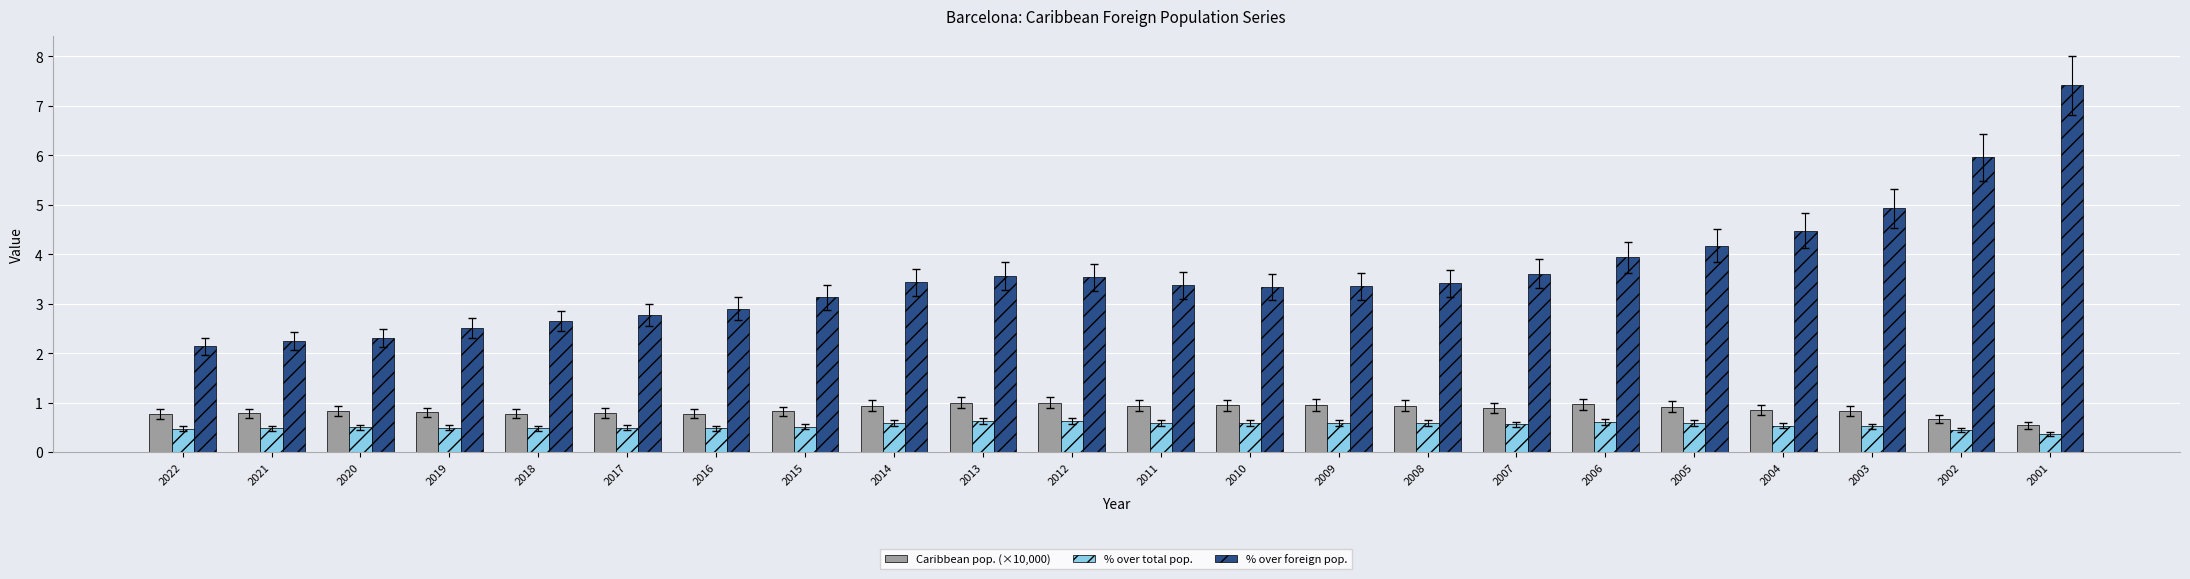

What is the difference between the maximum and second lowest values in the % over foreign pop. series?

5.2